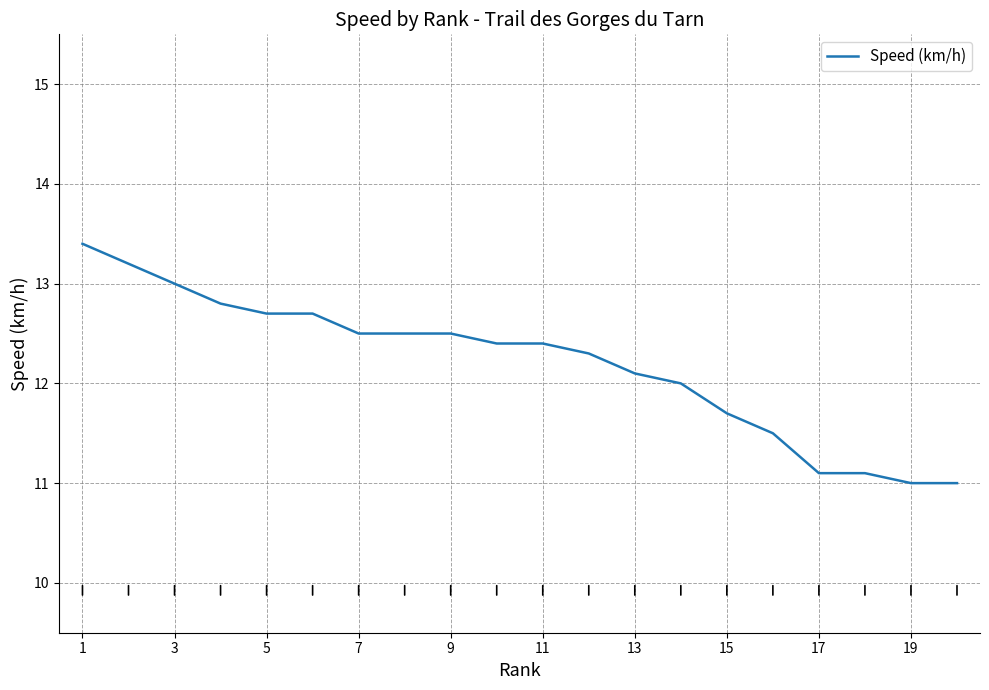

Reading left to right, extract all data points from this chart.

13.4	13.2	13.0	12.8	12.7	12.7	12.5	12.5	12.5	12.4	12.4	12.3	12.1	12.0	11.7	11.5	11.1	11.1	11.0	11.0